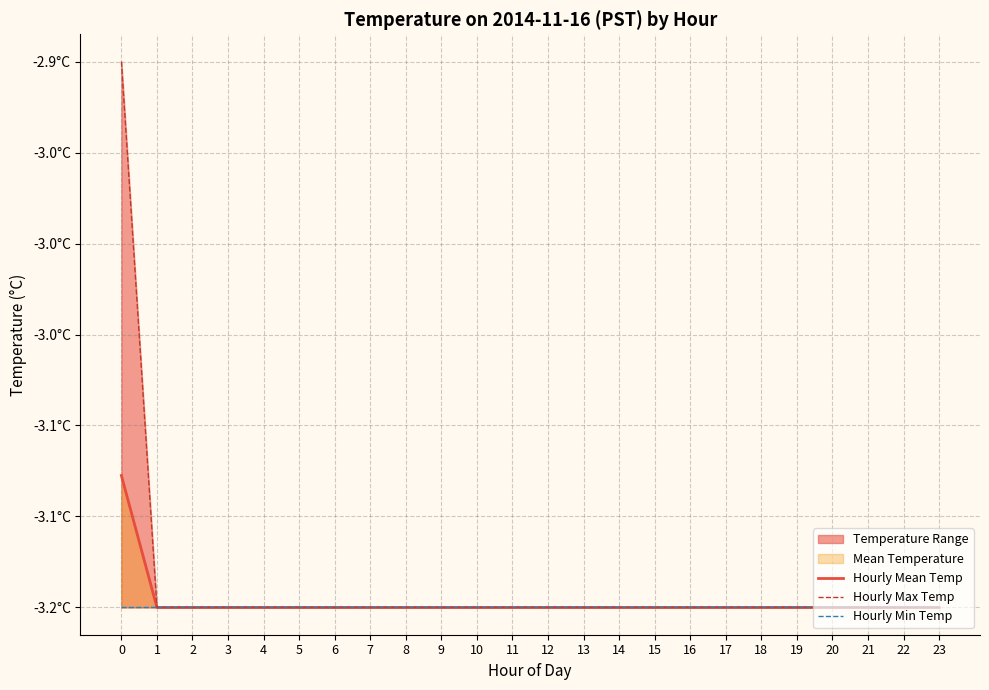

Which series changed the most between 5 and 11?

Hourly Mean Temp